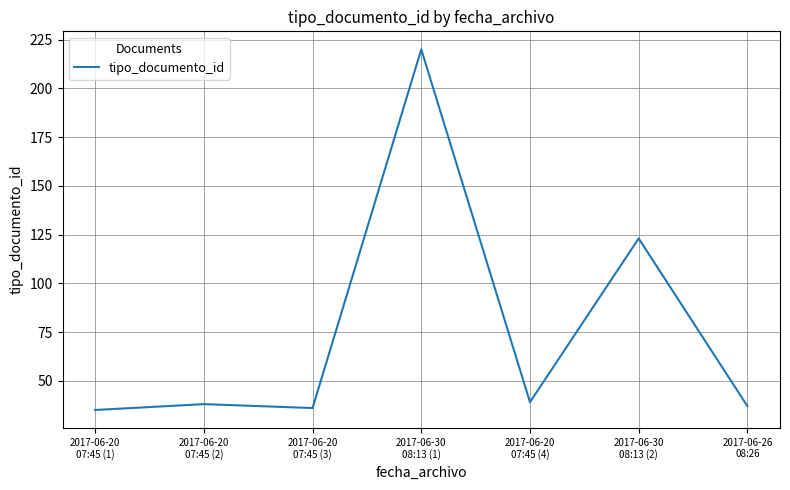

What is the minimum value shown in the chart?

35